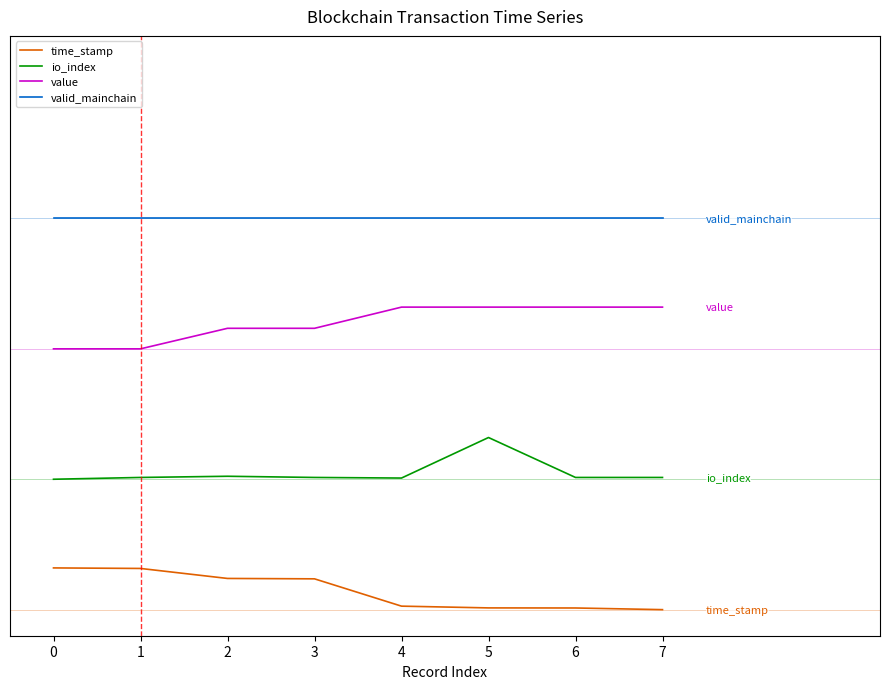

Does the chart display data point markers on the line(s)?

No